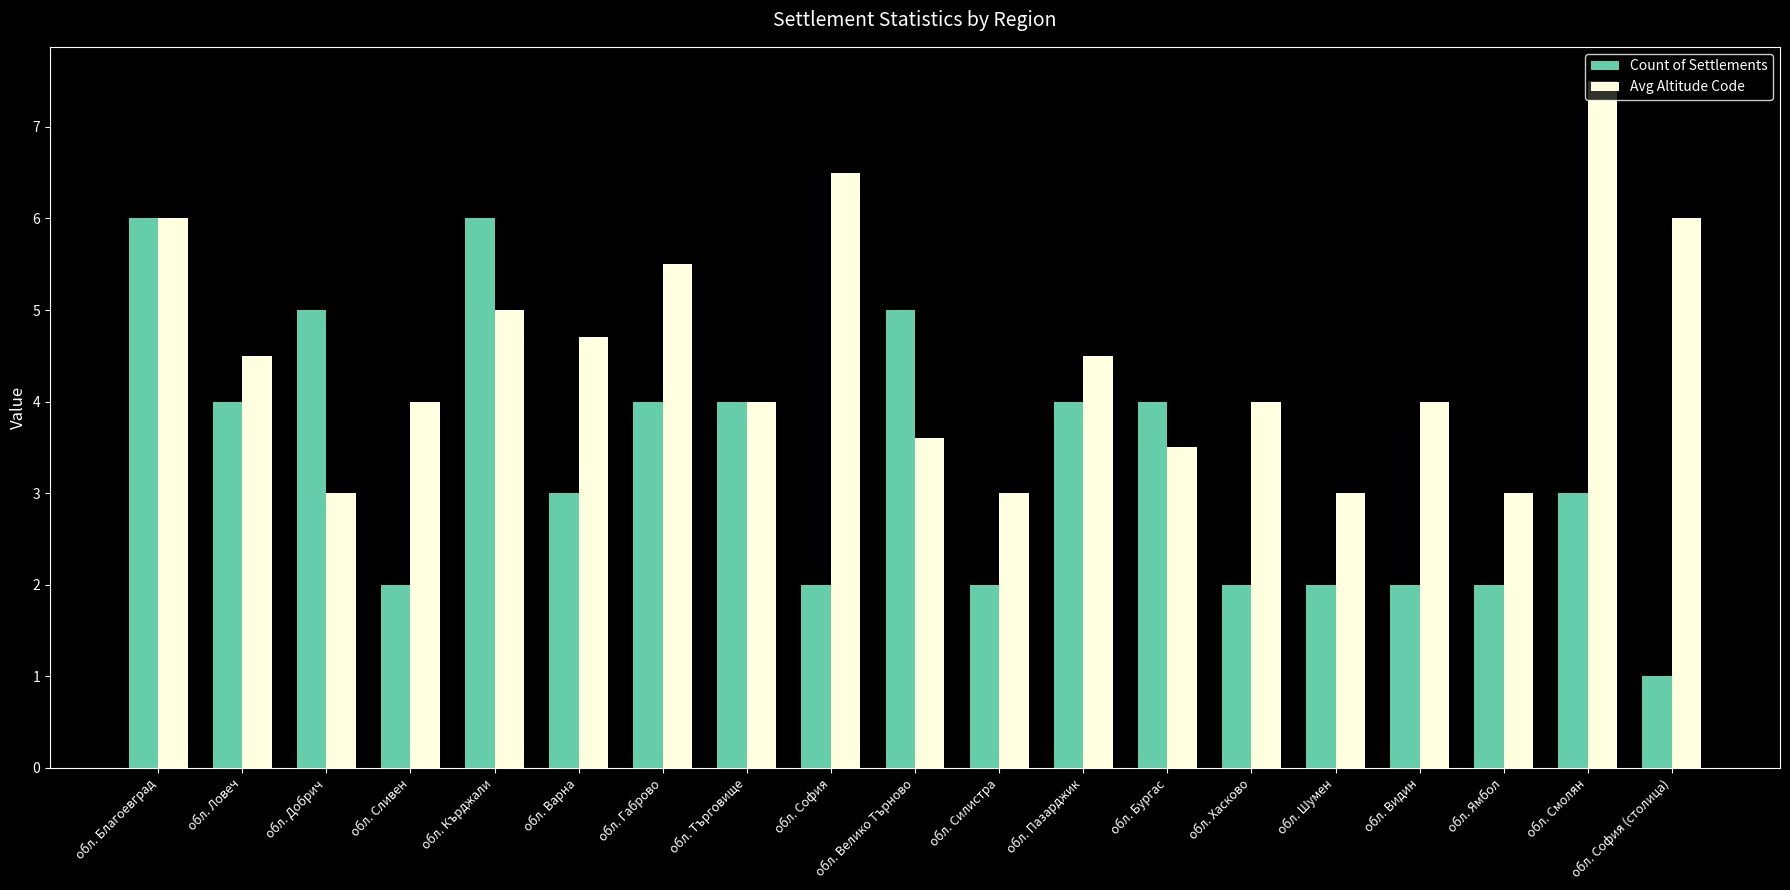

True or false: Avg Altitude Code has a value of 5.5 at обл. Габрово.

True